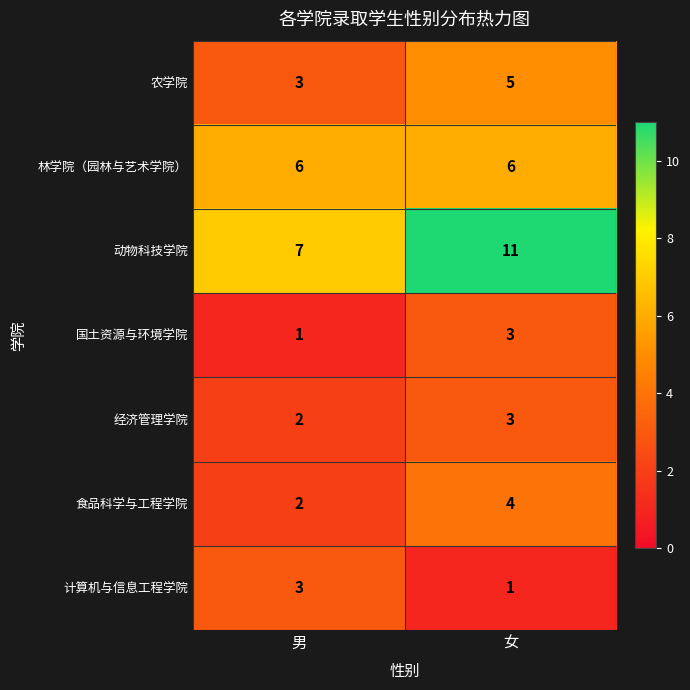

Count the number of categories in the chart.

2